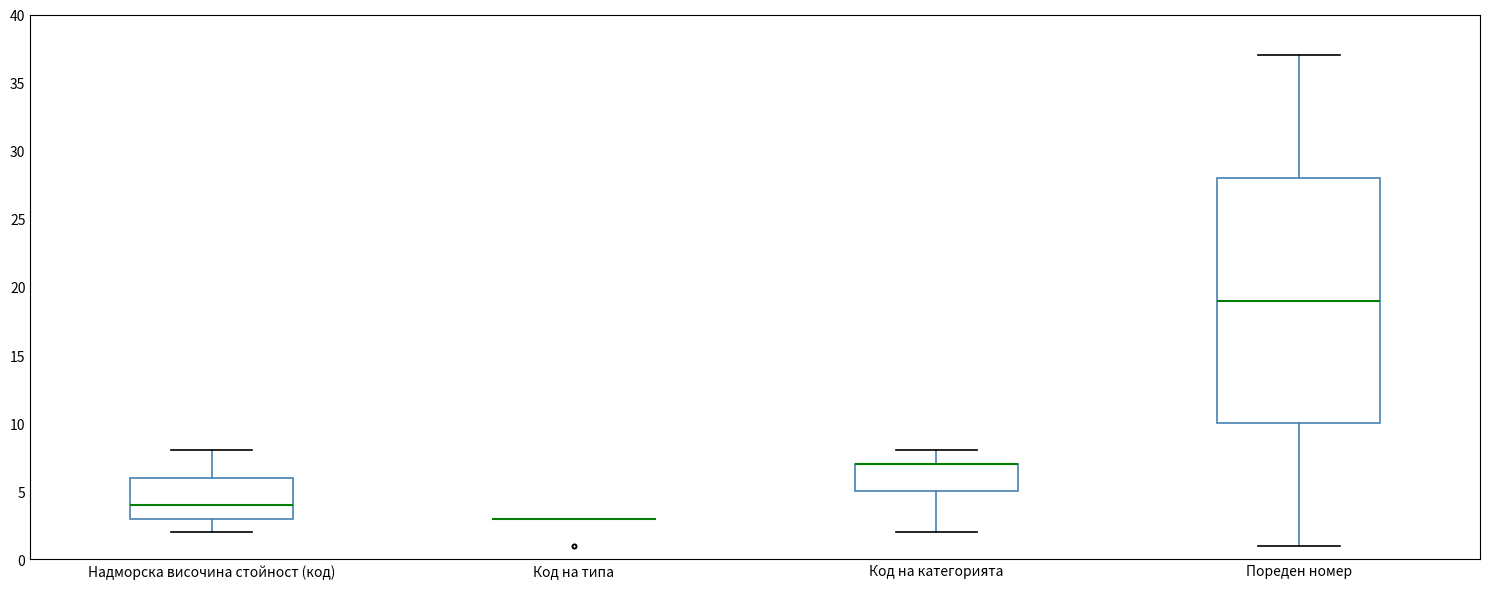

Which box is the tallest, from its lower edge to its upper edge?

Пореден номер